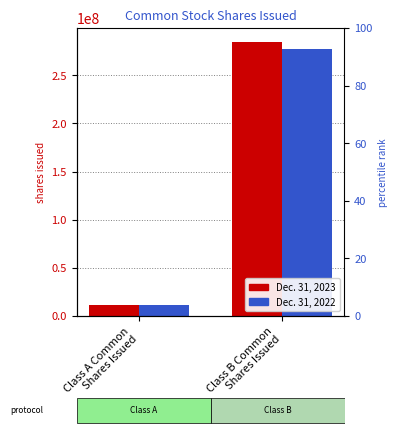

At which label does Dec. 31, 2022 reach its minimum?

Class A Common
Shares Issued